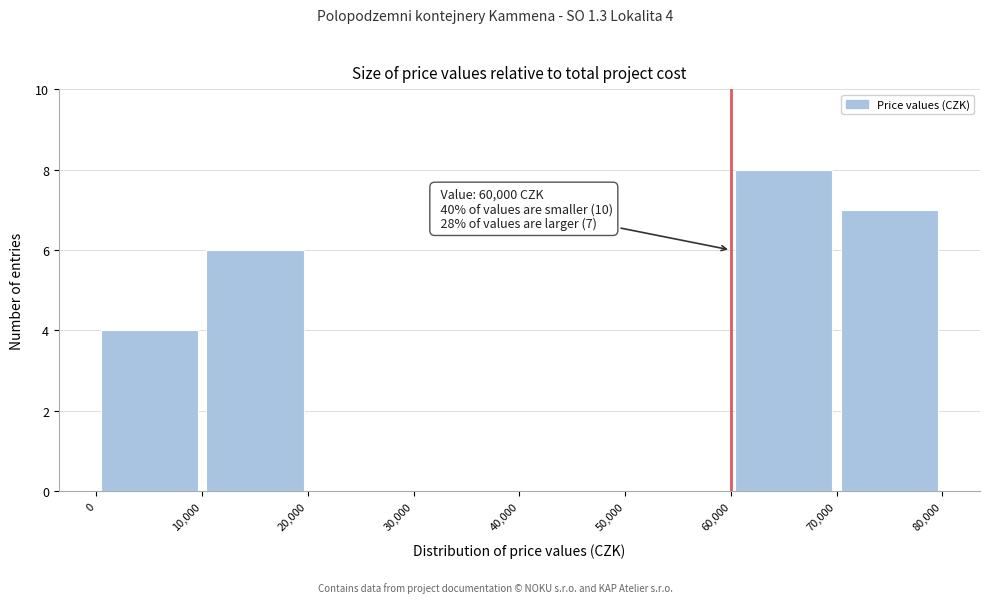

Over which range of the x-axis is the bar tallest?

60,000 to 70,000